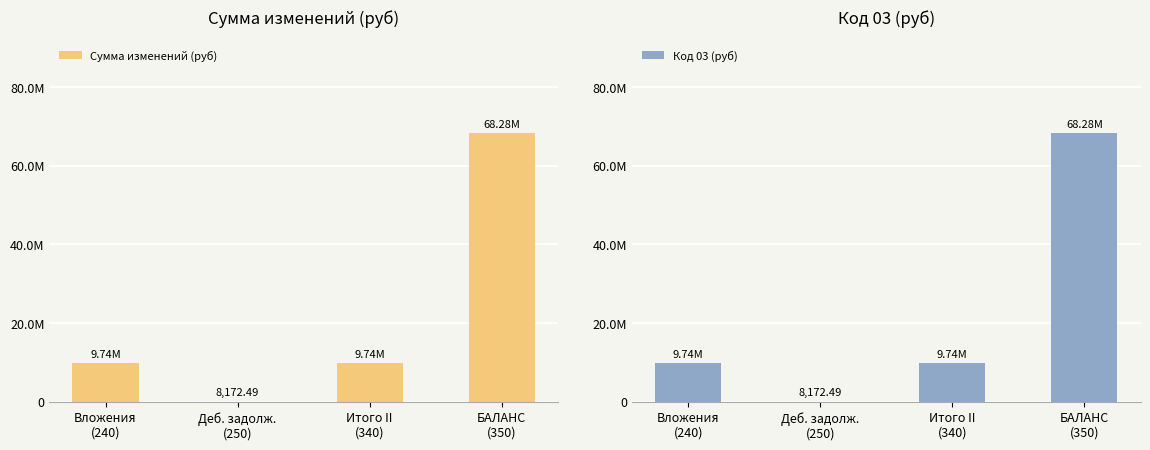

At which category is the sum across all series the highest?

БАЛАНС
(350)